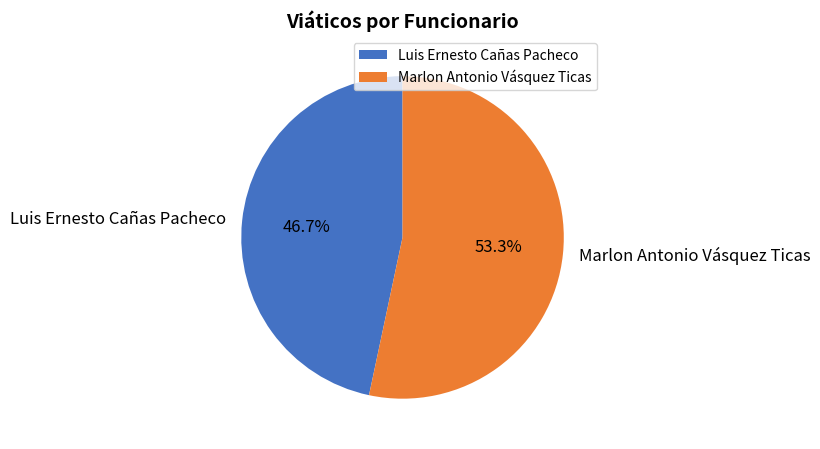

What percentage is the Luis Ernesto Cañas Pacheco slice, to the nearest percent?

47%